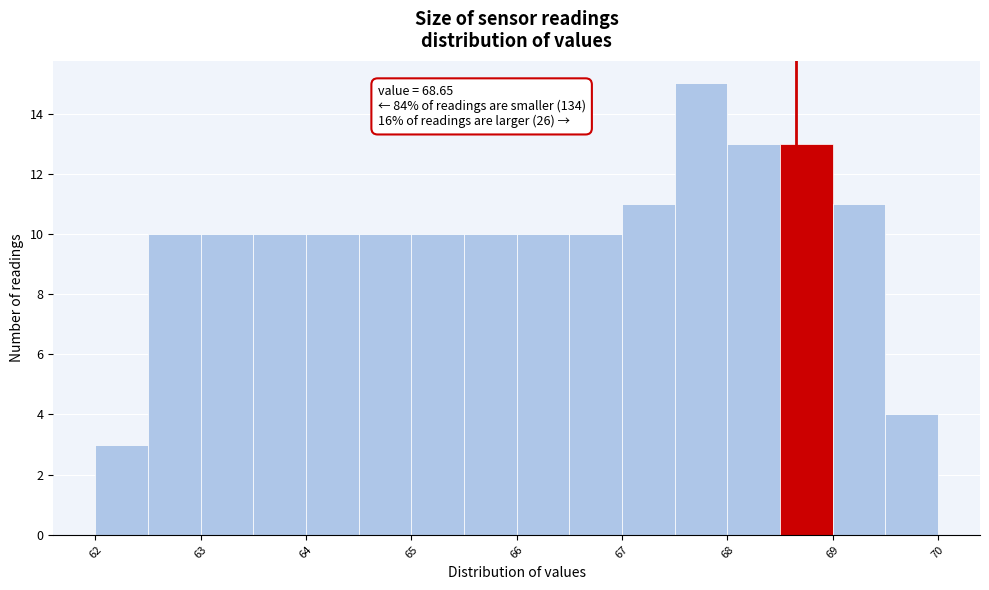

Which range on the x-axis has the tallest bar?

67.5 to 68.0